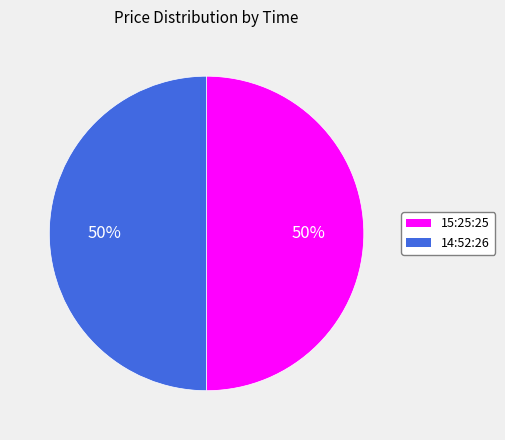

True or false: 15:25:25 accounts for 60% of the total.

False